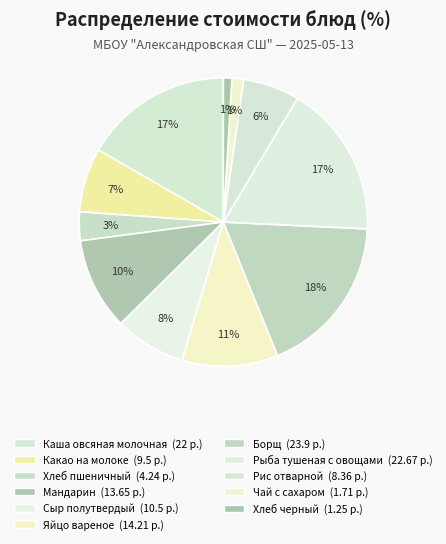

What percentage is the Хлеб пшеничный slice, to the nearest percent?

3%